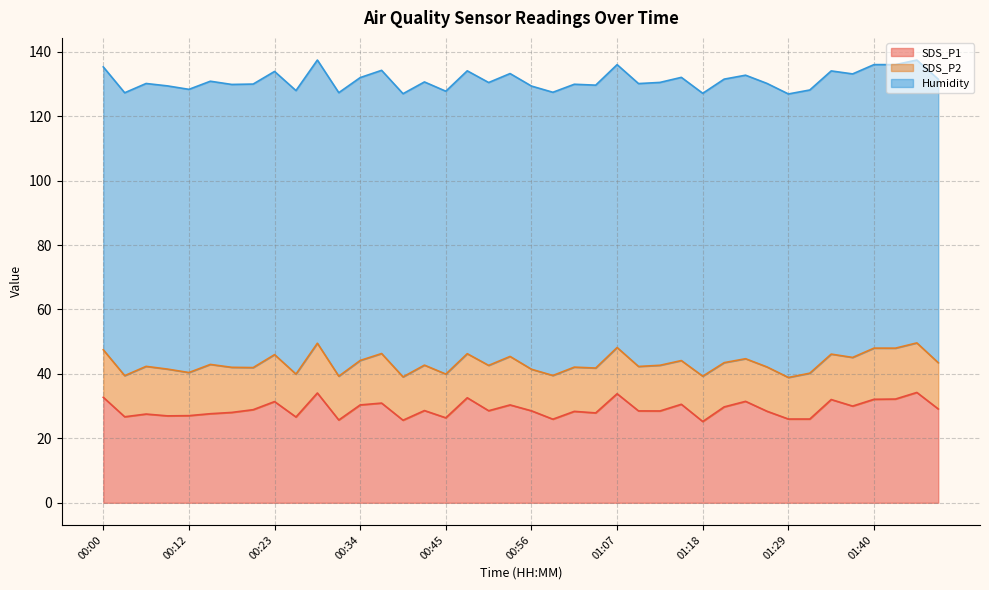

Which series has the largest total across all categories?

Humidity